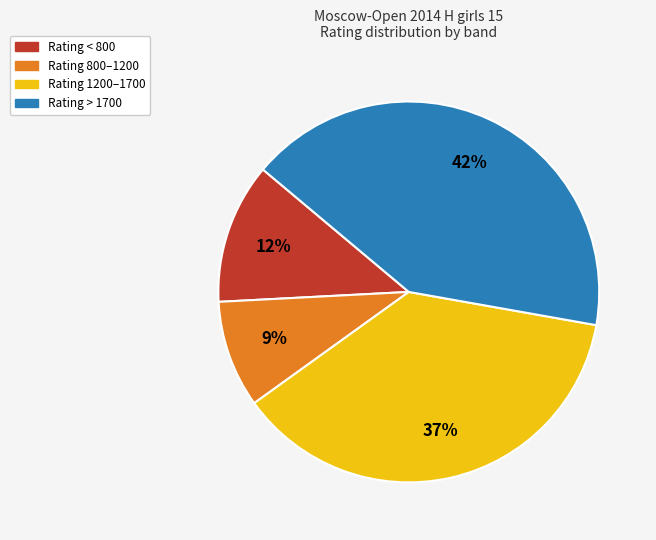

To the nearest percent, what is the average slice percentage?

25%